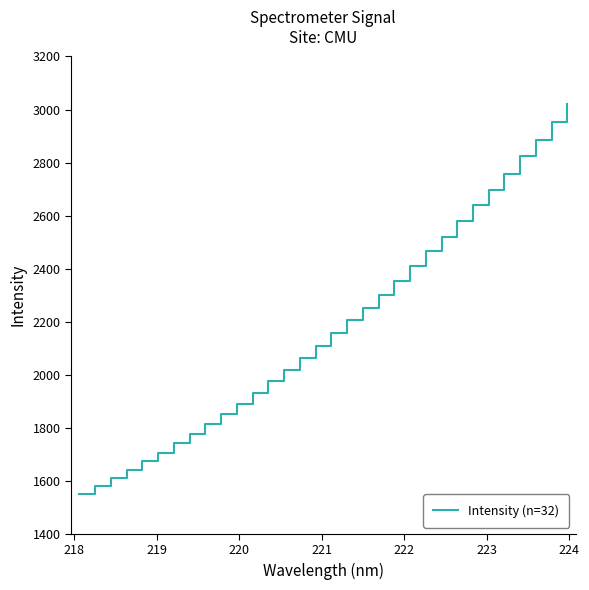

What is the difference between the second highest and minimum values?

1400.3